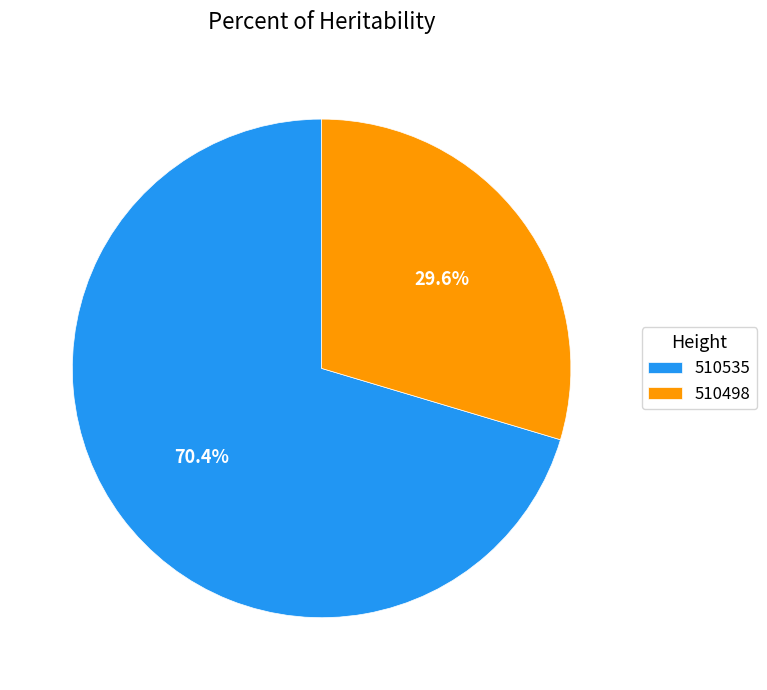

What is the ratio of the value at 510535 to the value at 510498?

2.4